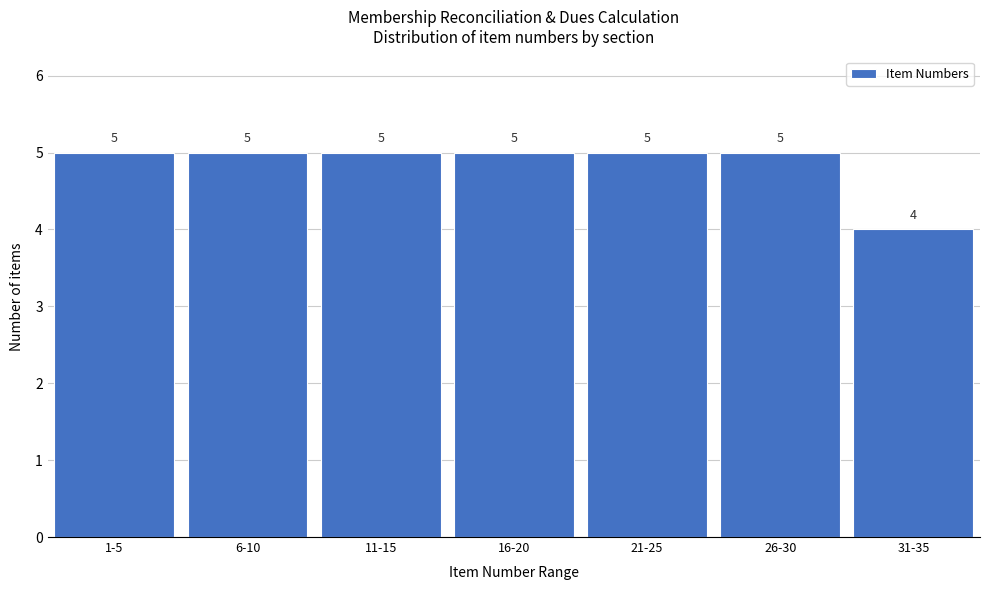

Reading left to right, what are all the values shown in this chart?

5	5	5	5	5	5	4